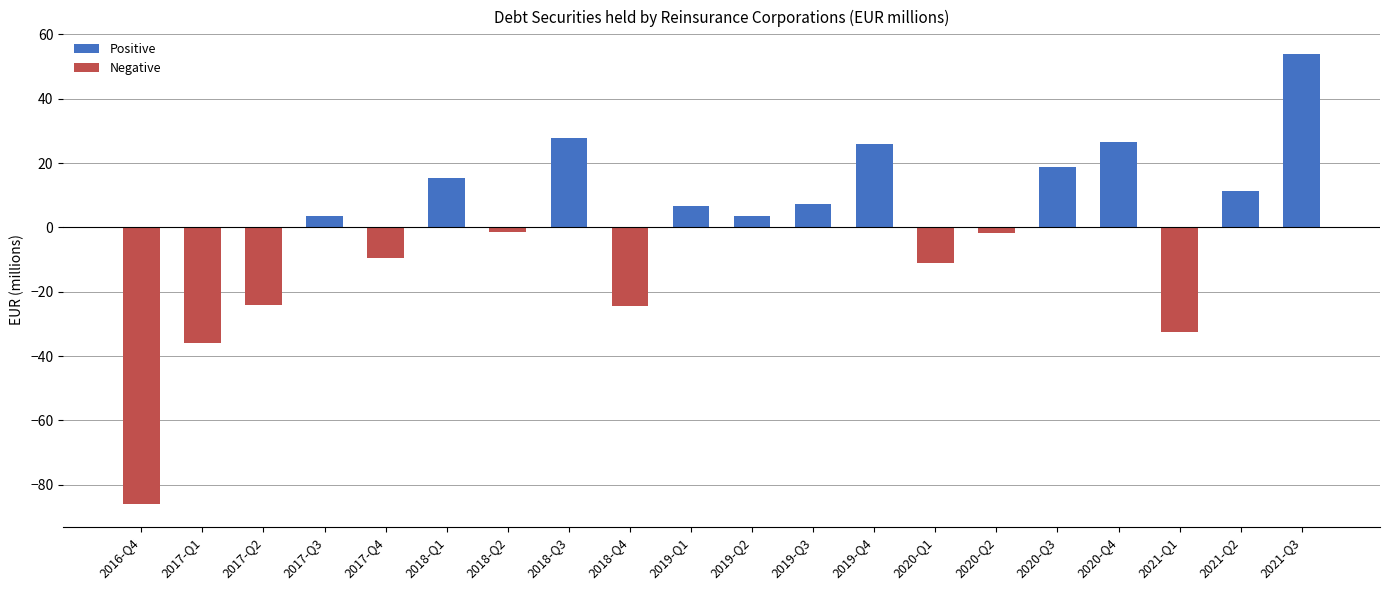

What is the difference between the second highest and second lowest values in the Positive series?

28.0